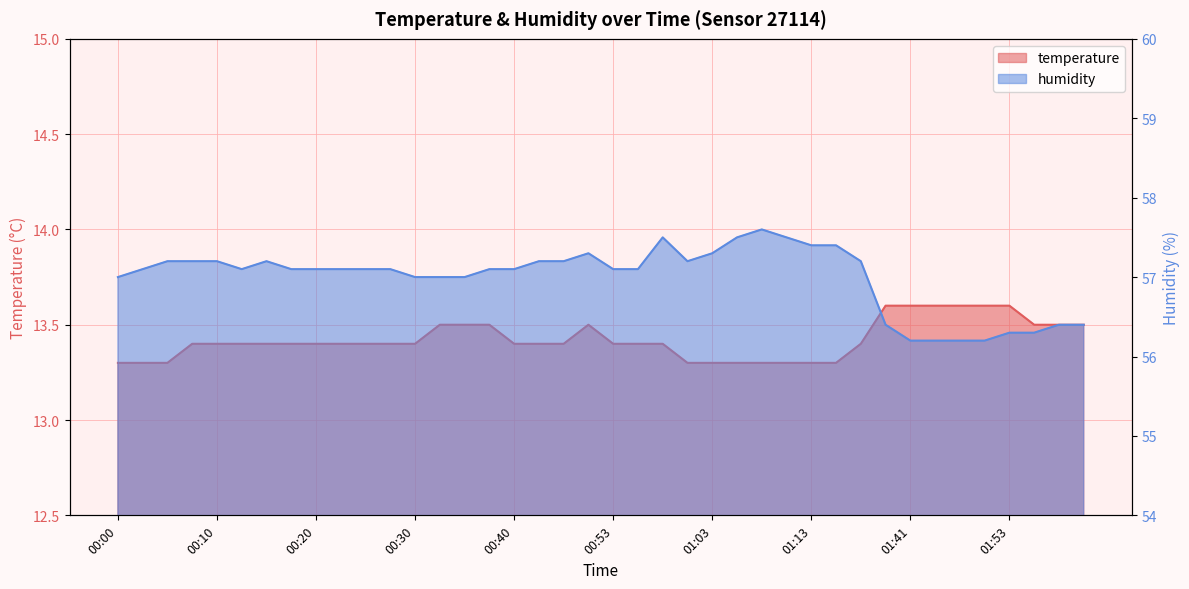

How many lines are shown in the chart?

2